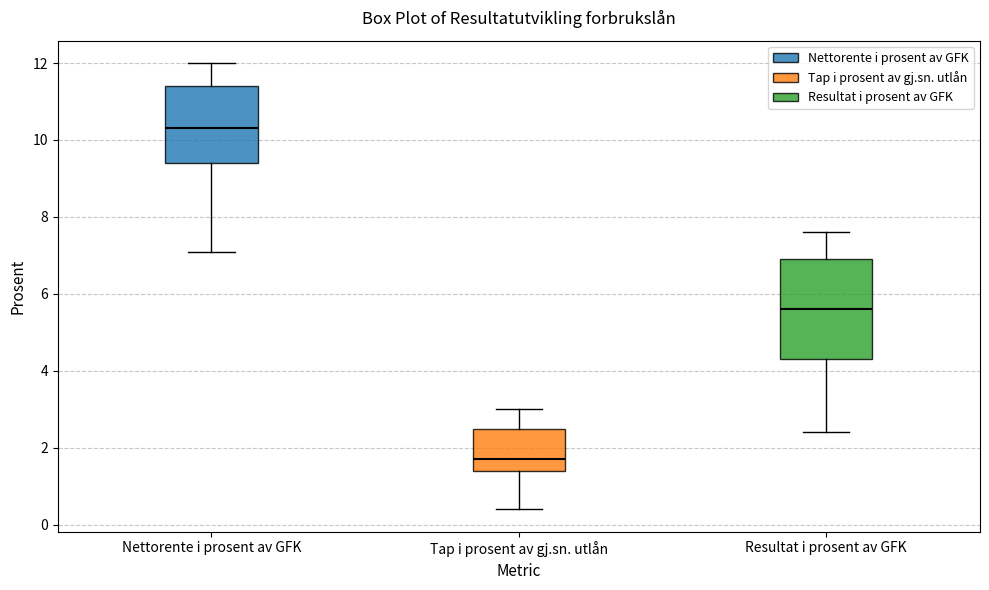

Where does the upper whisker of the box for Nettorente i prosent av GFK end on the y-axis? The values are not printed on the chart, so give them approximately, as read against the axis.

12.0